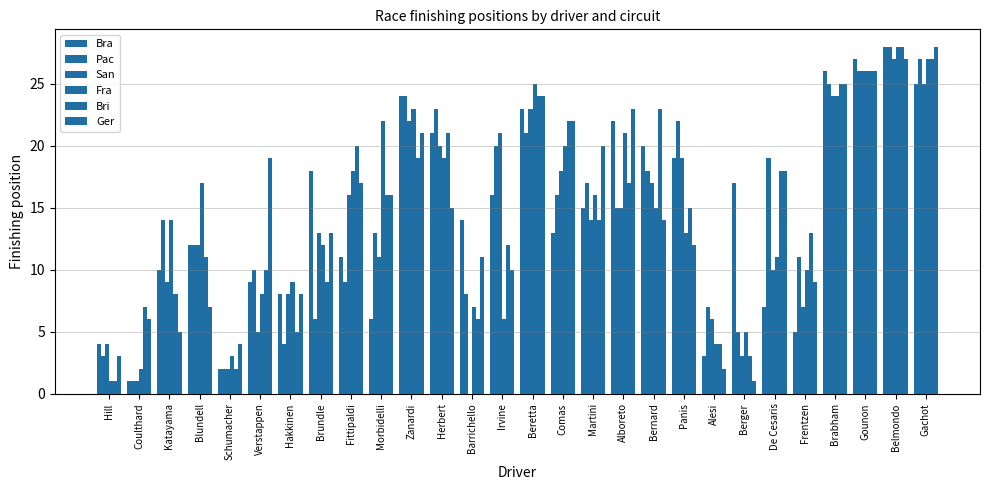

At which category is the sum across all series the highest?

Belmondo